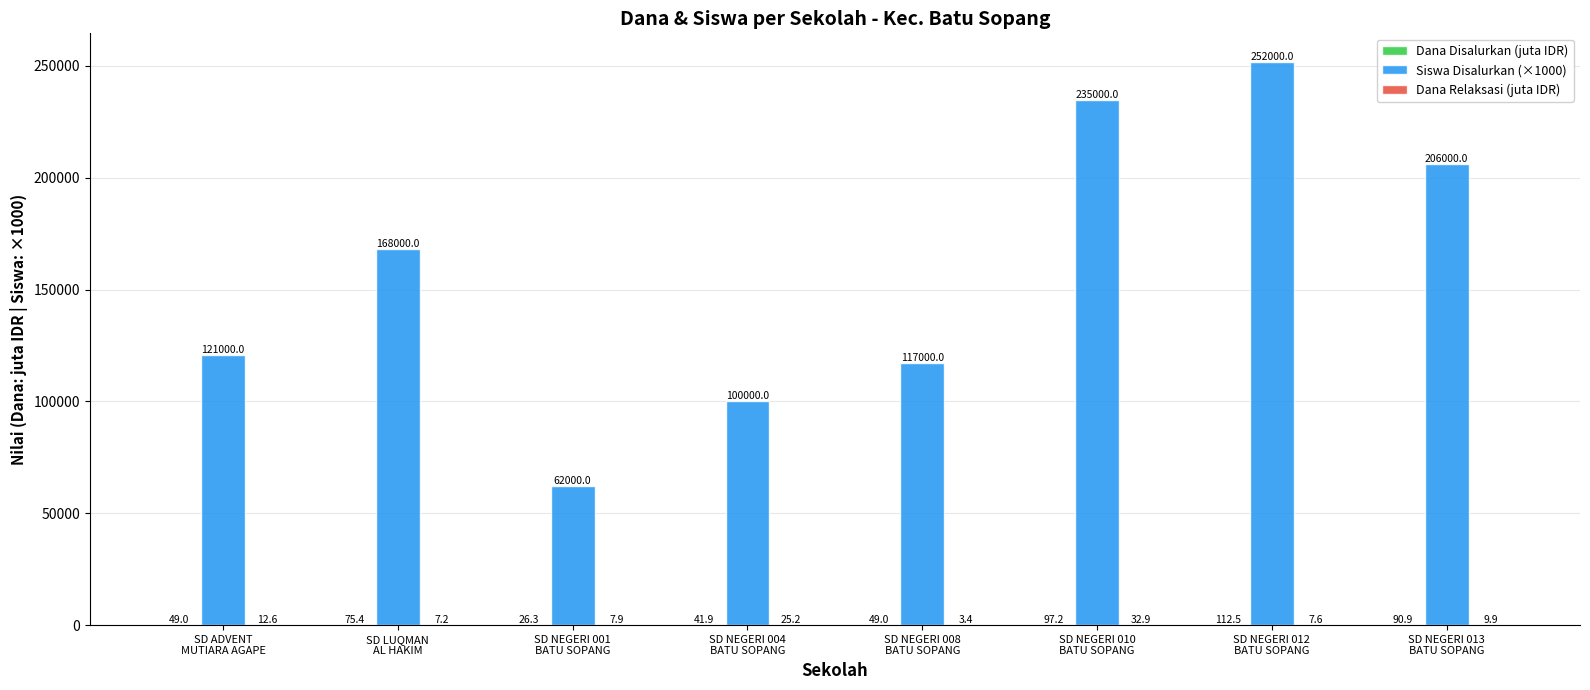

Which series has the largest total across all categories?

Siswa Disalurkan (×1000)